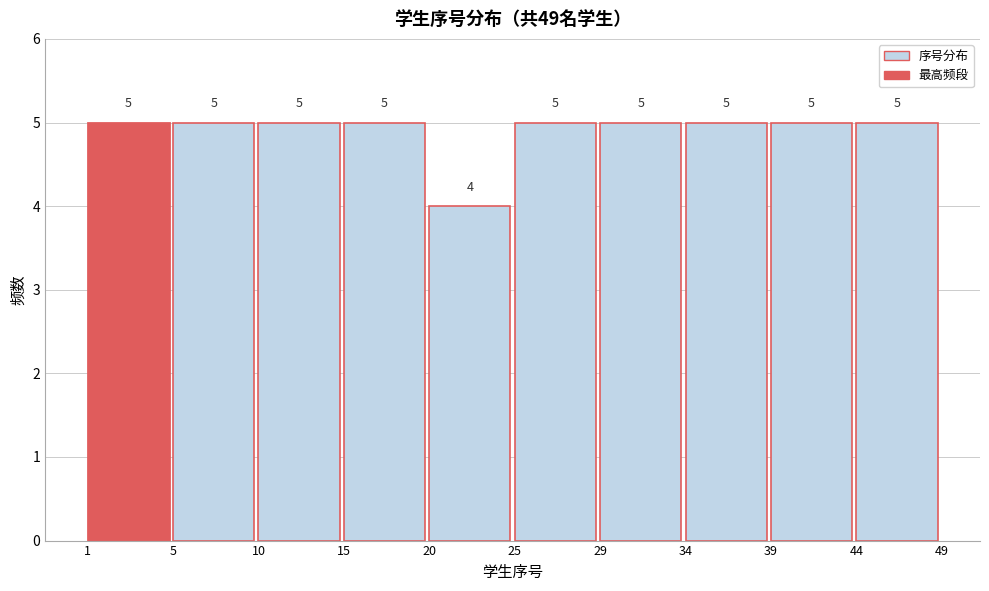

Reading left to right, what are all the values shown in this chart?

5	5	5	5	4	5	5	5	5	5